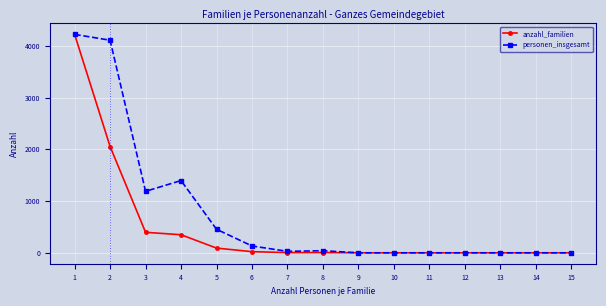

Where is the first local minimum for personen_insgesamt?

3